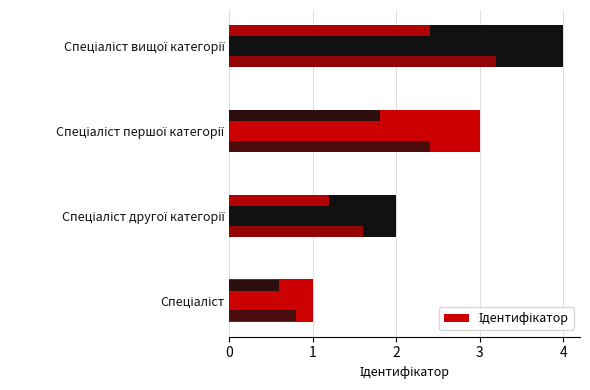

Are the bars grouped side by side (vs. stacked)?

No